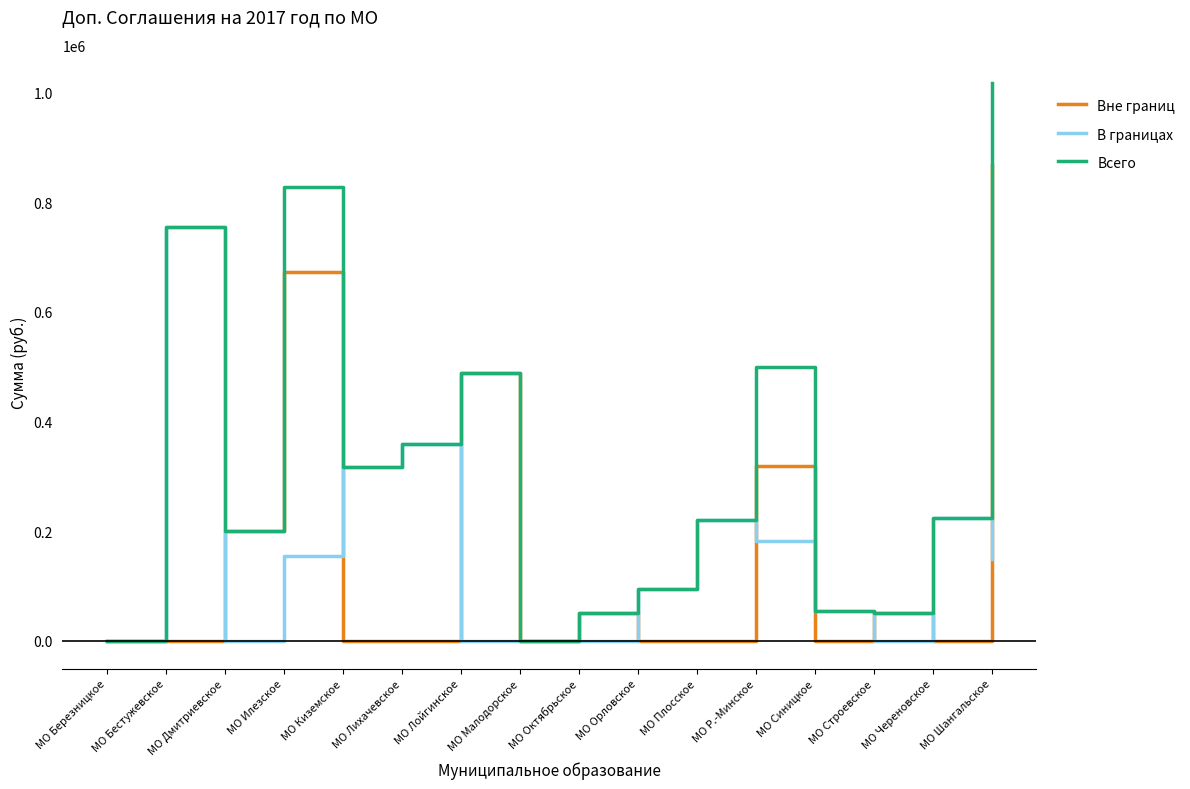

Which series has the largest range (max minus min)?

Всего